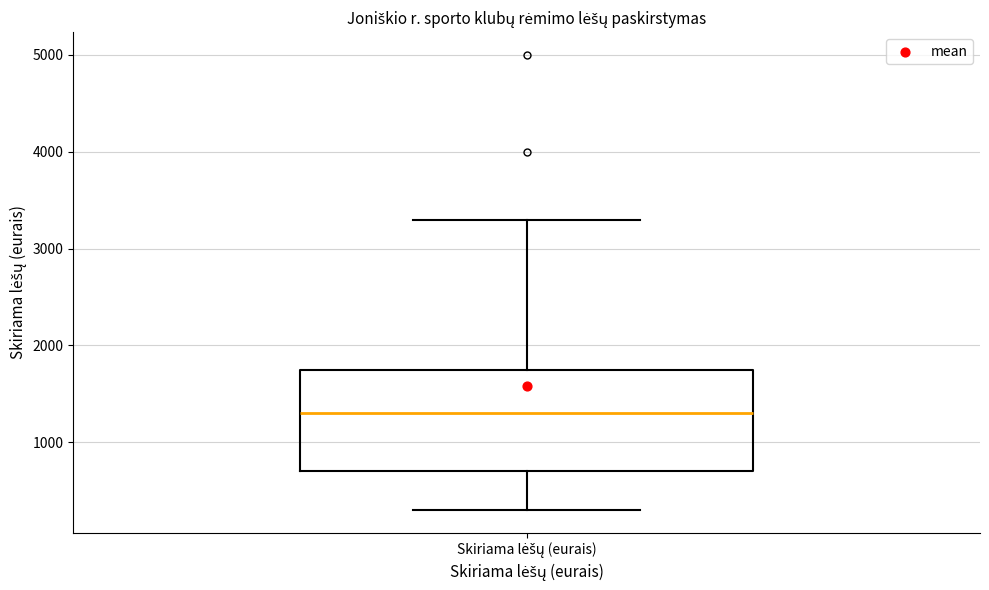

Read this box plot against the y-axis: the position of the median line, the range covered by the box, and the ends of both whiskers. The values are not printed on the chart, so give them approximately, as read against the axis.

median 1300, box 700 to 1800, whiskers 300 to 3300